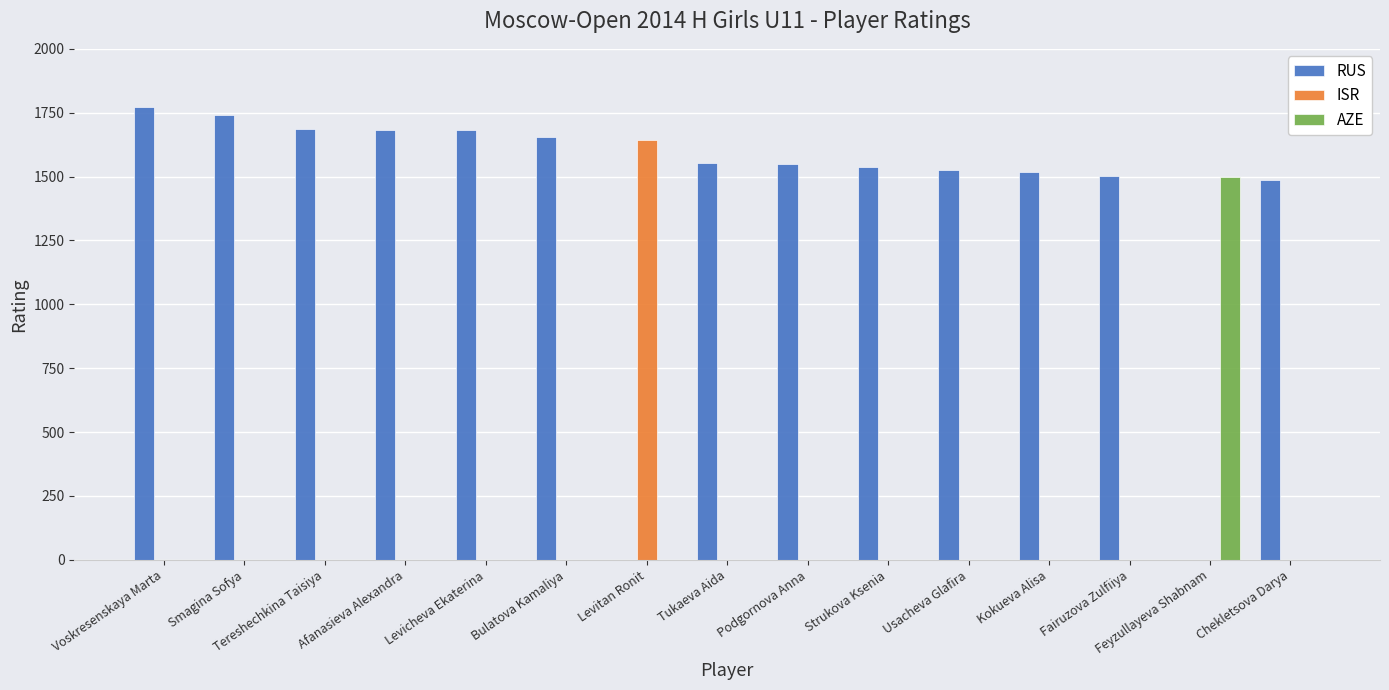

Which series has the largest range (max minus min)?

RUS